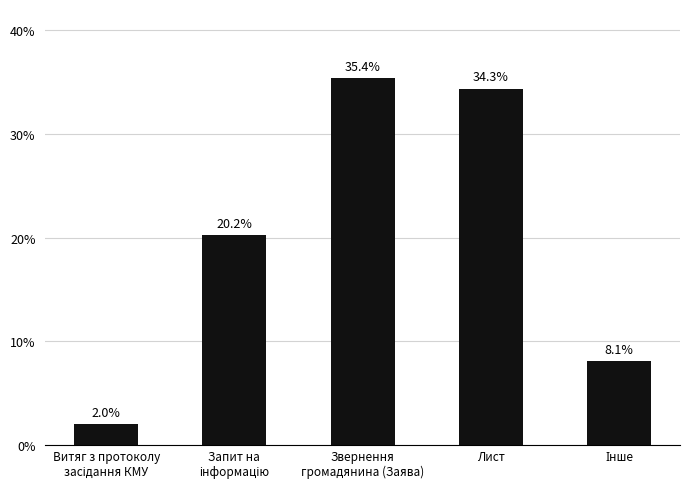

Reading left to right, transcribe all the data shown in this chart.

2.0	20.2	35.4	34.3	8.1